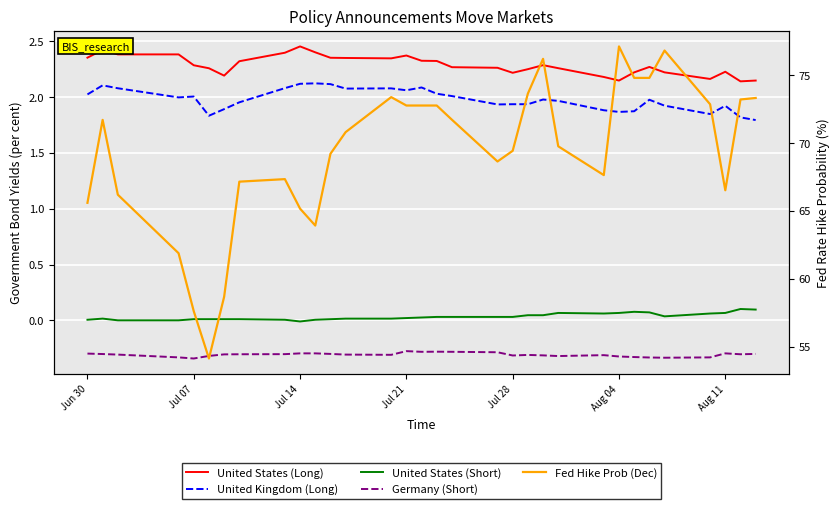

Rank the series by their maximum value, from lowest to highest.

Germany (Short), United States (Short), United Kingdom (Long), United States (Long), Fed Hike Prob (Dec)